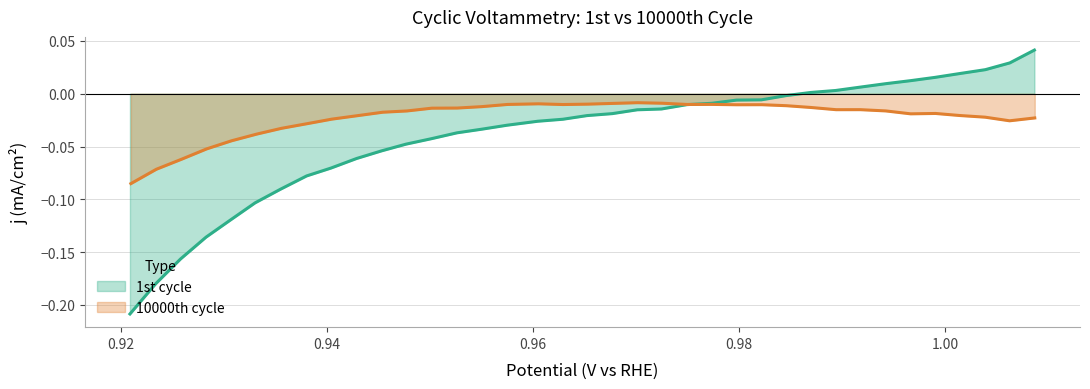

What are all the series names shown in the legend?

1st cycle, 10000th cycle